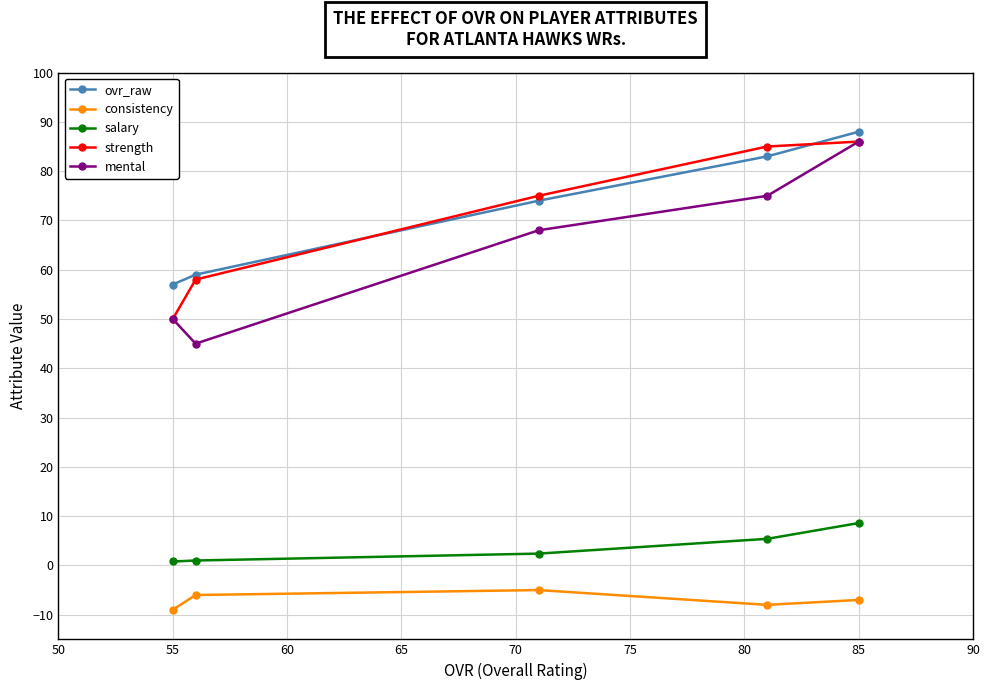

What is the lowest value of the ovr_raw series?

57.0